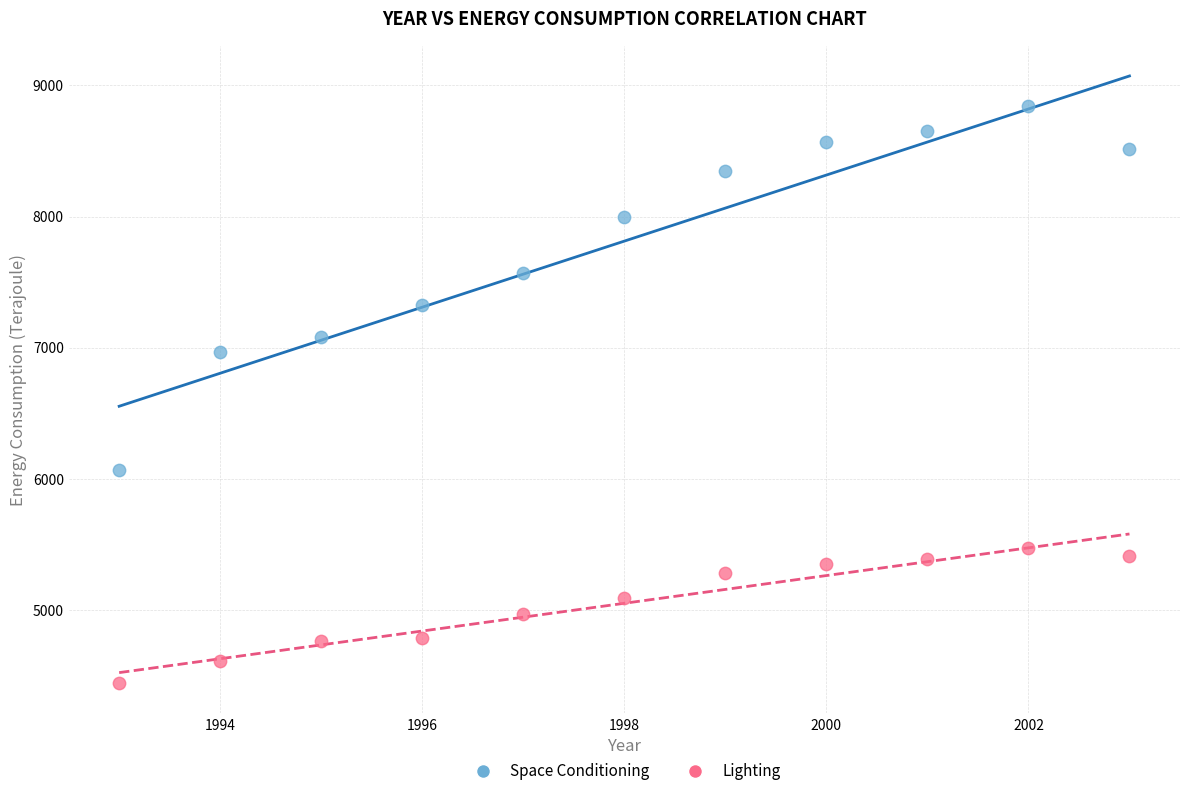

Across all series, what Y value is closest to 6644?

6967